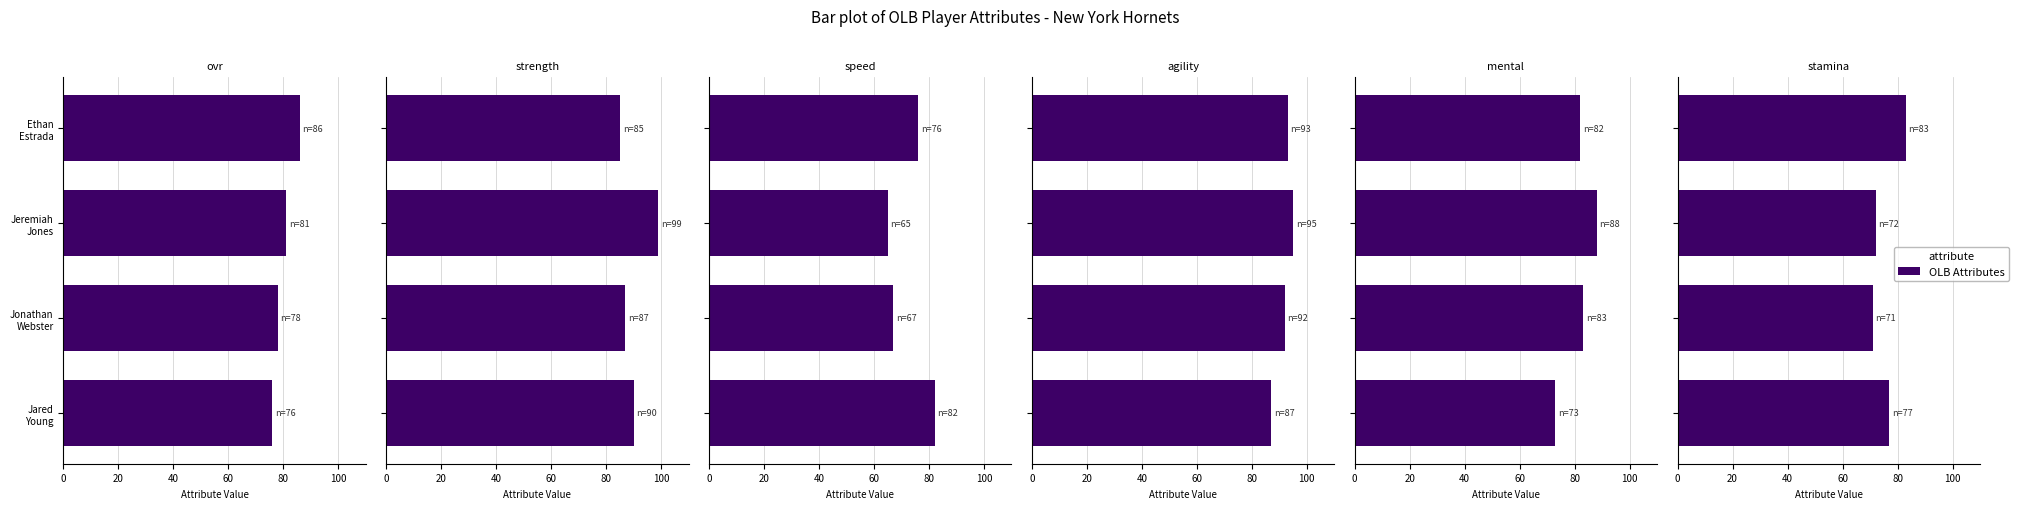

Is it true that strength equals 141 at Jeremiah Jones?

False